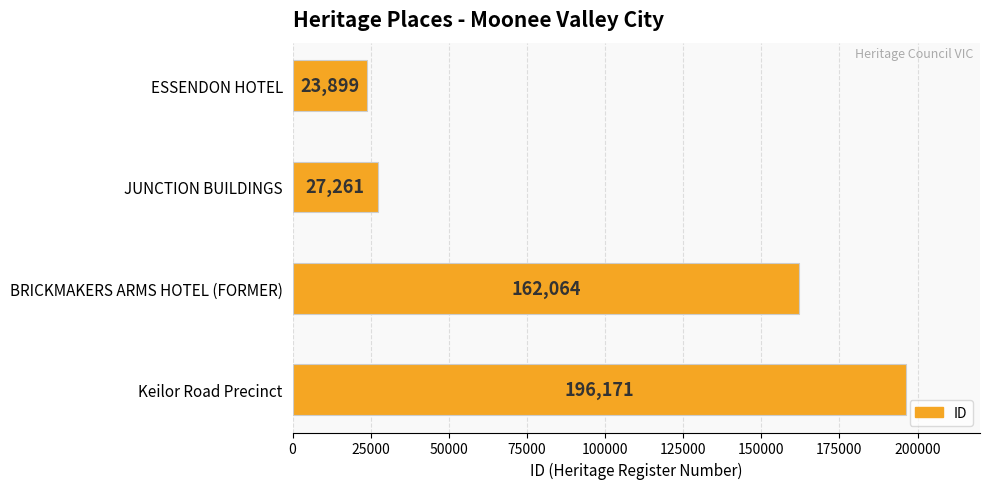

Rank the categories by value from highest to lowest.

Keilor Road Precinct, BRICKMAKERS ARMS HOTEL (FORMER), JUNCTION BUILDINGS, ESSENDON HOTEL